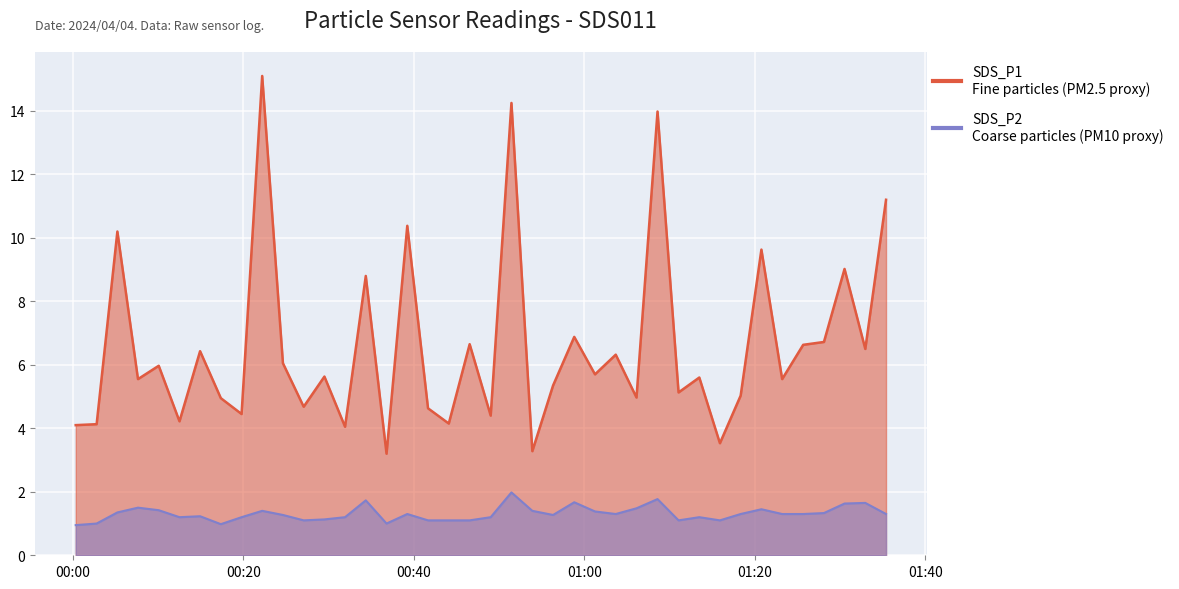

What is the difference between the highest and lowest values at 2024/04/04 00:02:48?

3.1